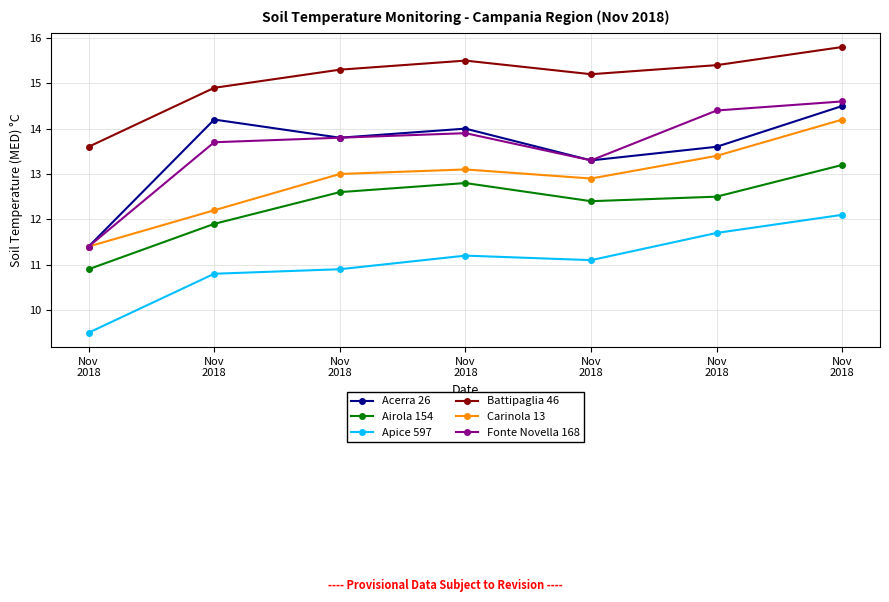

At which category does Carinola 13 reach its first local valley?

Nov
2018